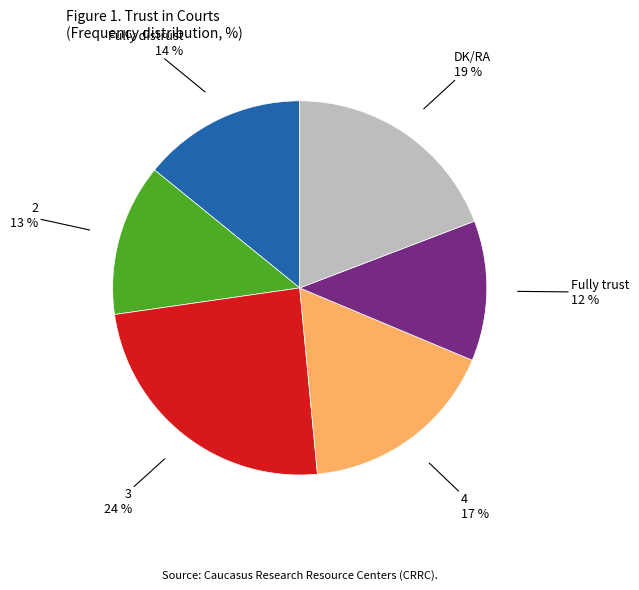

Between Fully distrust and 3, which is larger?

3